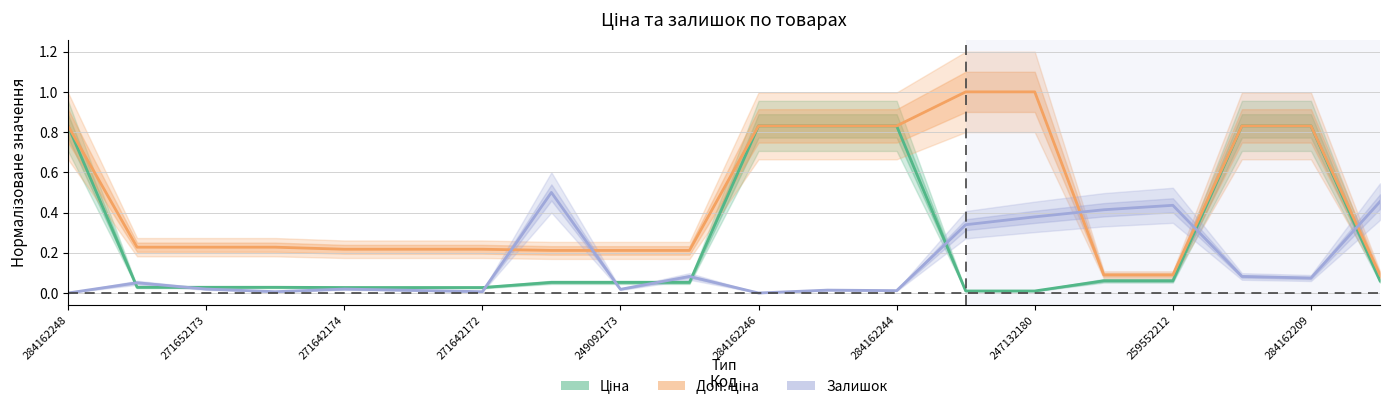

How many lines are shown in the chart?

3